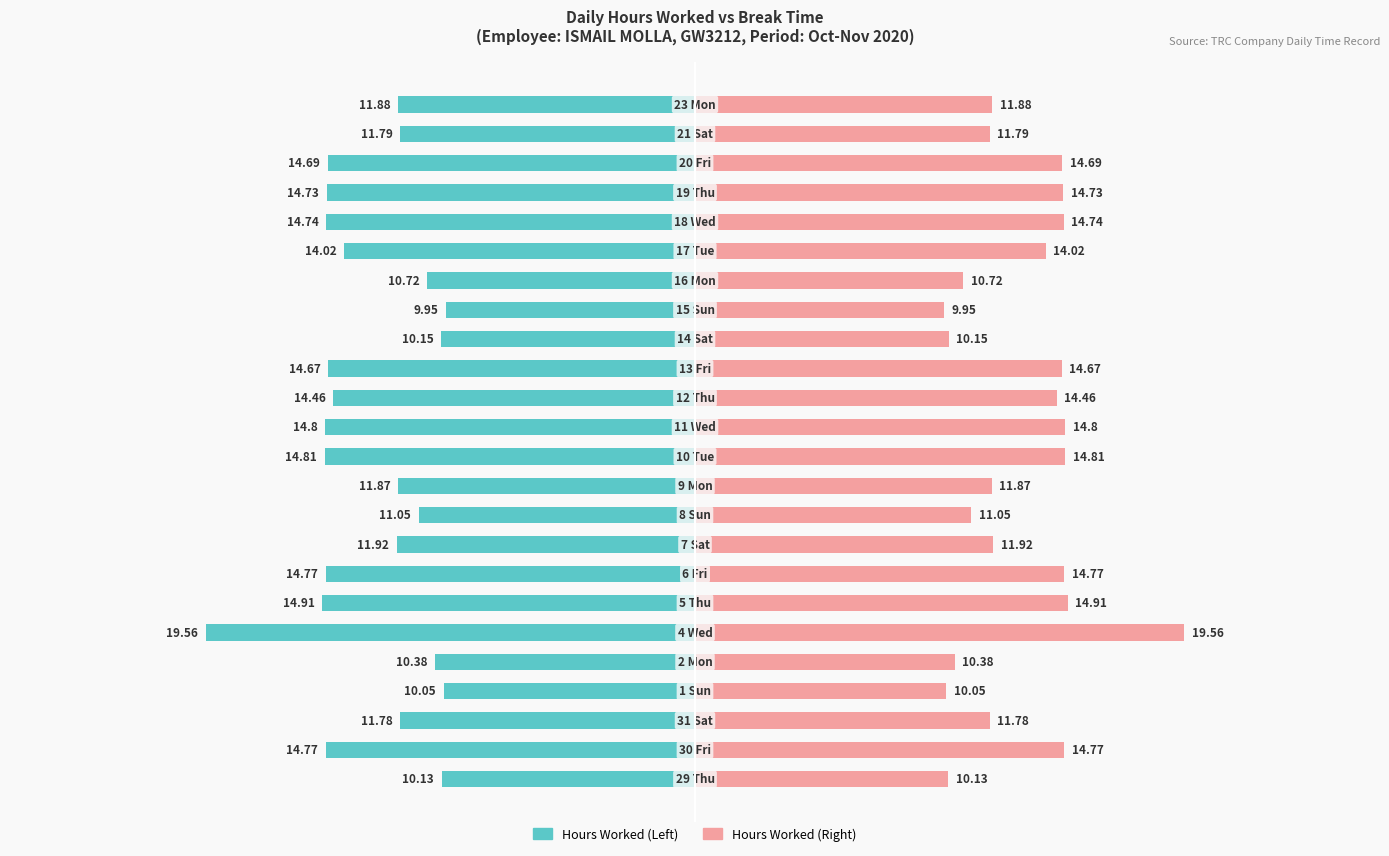

What is the average value of the Hours Worked series?

-13.0